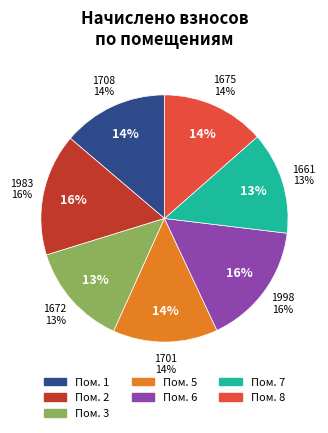

How many slices are in this pie chart?

7